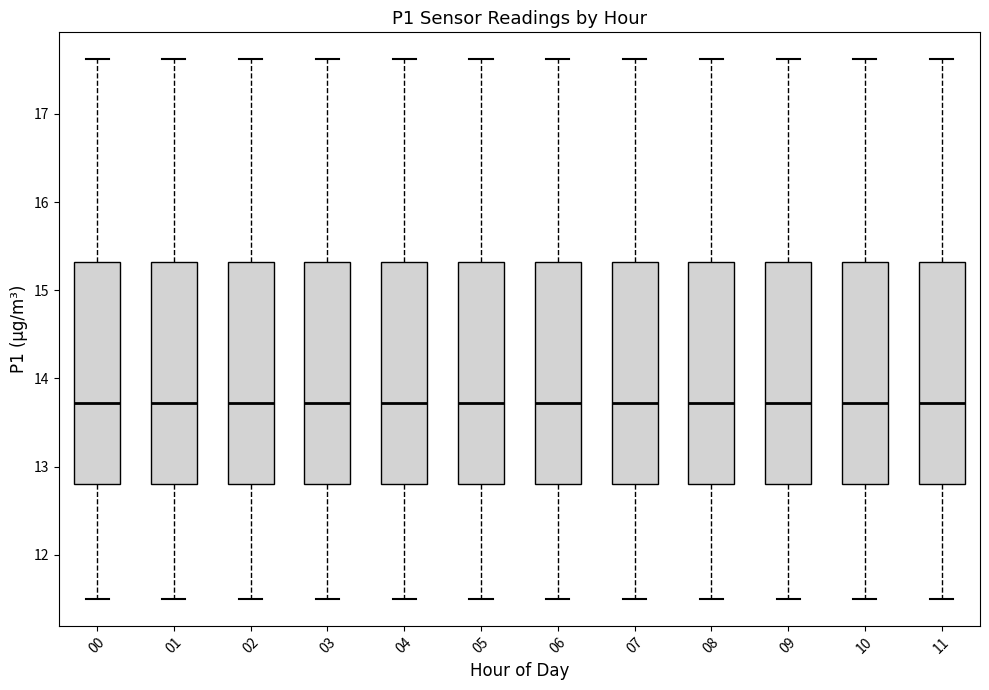

Where is the lower edge of the box at x = 07 on the y-axis? The values are not printed on the chart, so give them approximately, as read against the axis.

12.8